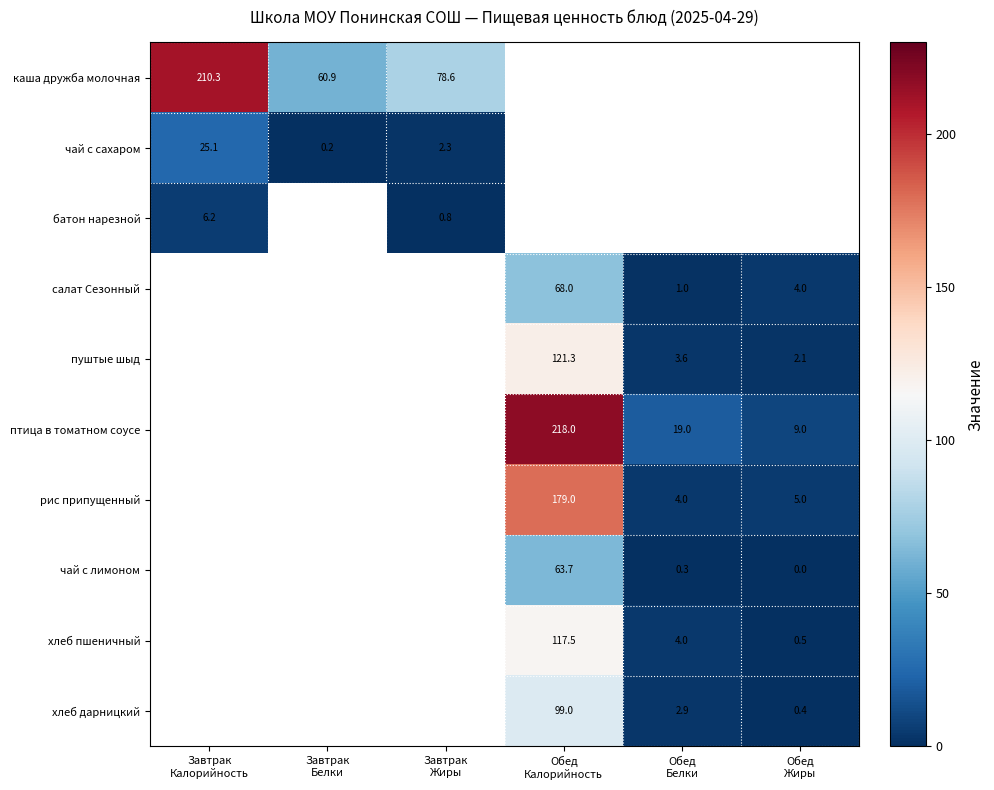

How many series are shown in this chart?

10